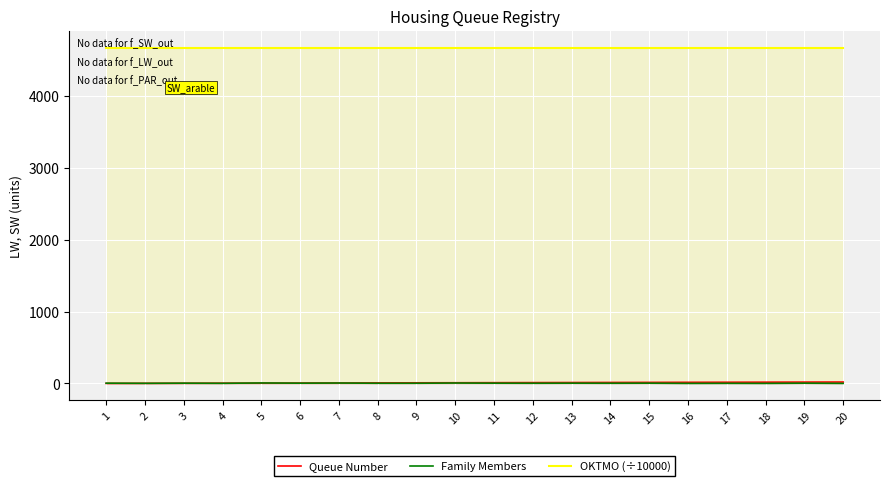

Rank the series at 16 from lowest to highest value.

Family Members, Queue Number, OKTMO (÷10000)